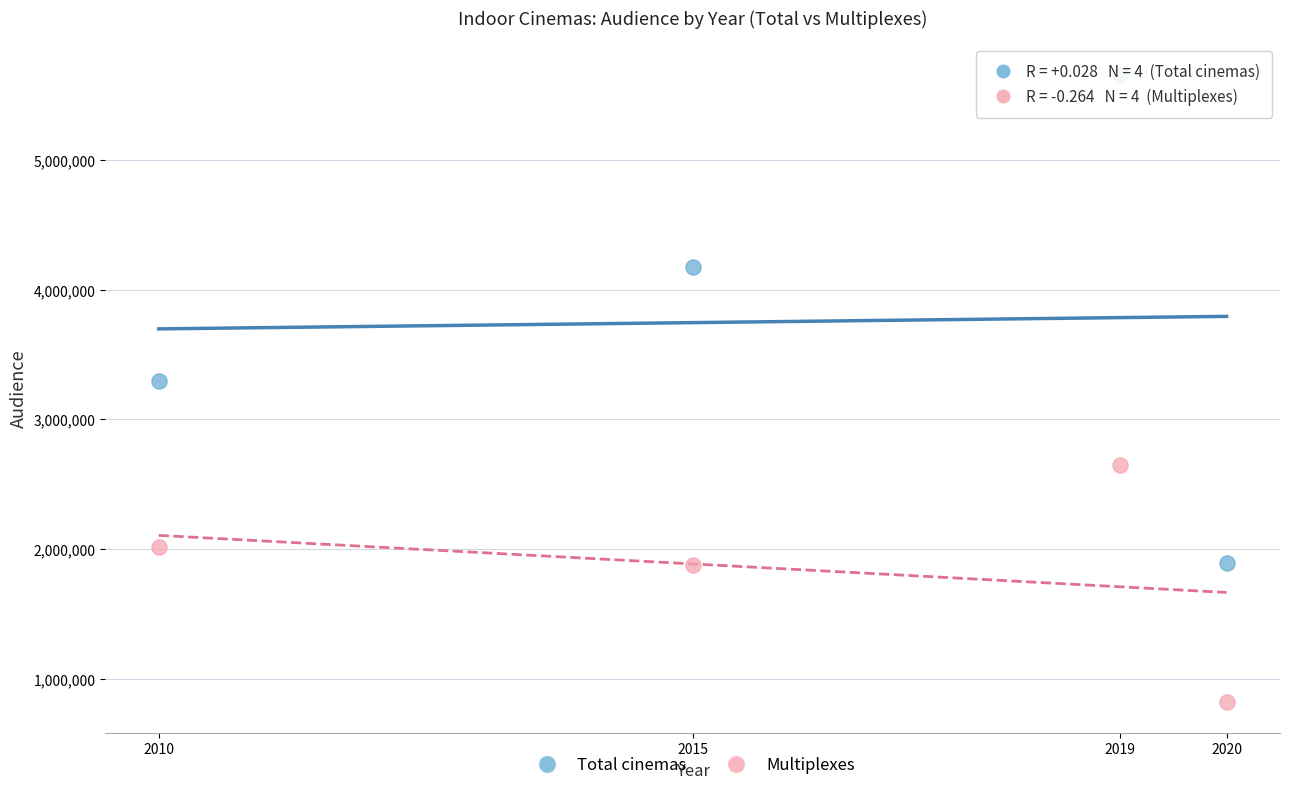

Which series contains the lowest Y value?

Multiplexes